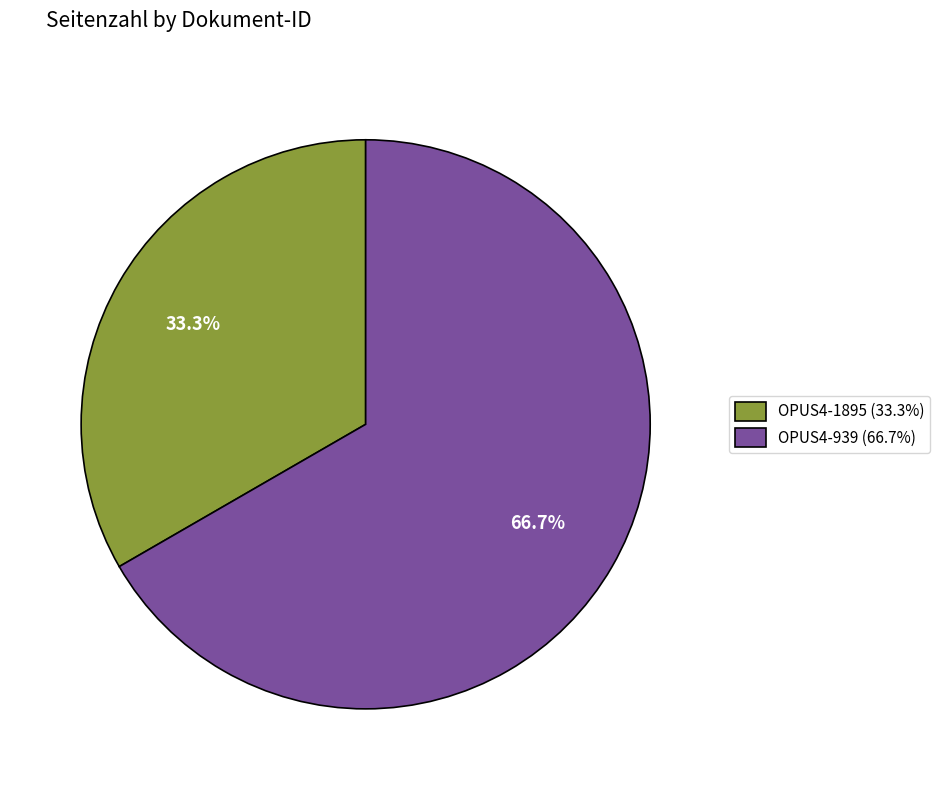

The OPUS4-1895 slice represents 47% of the pie. True or false?

False